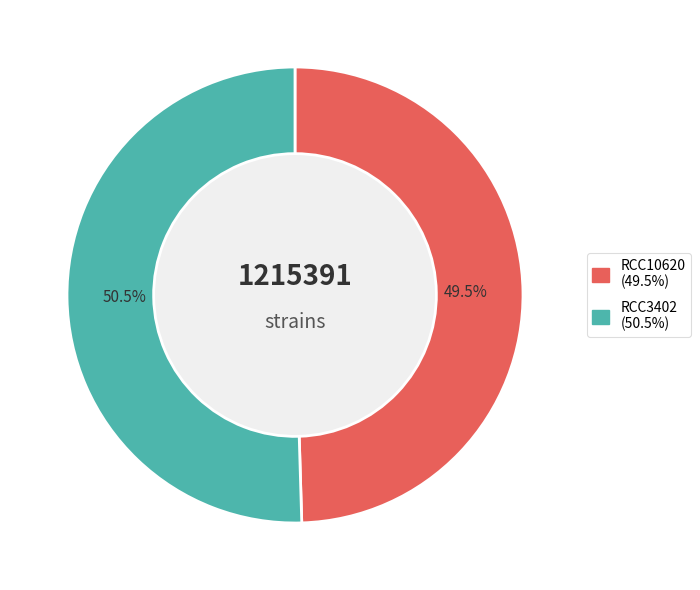

Rank the categories by value from lowest to highest.

RCC10620, RCC3402